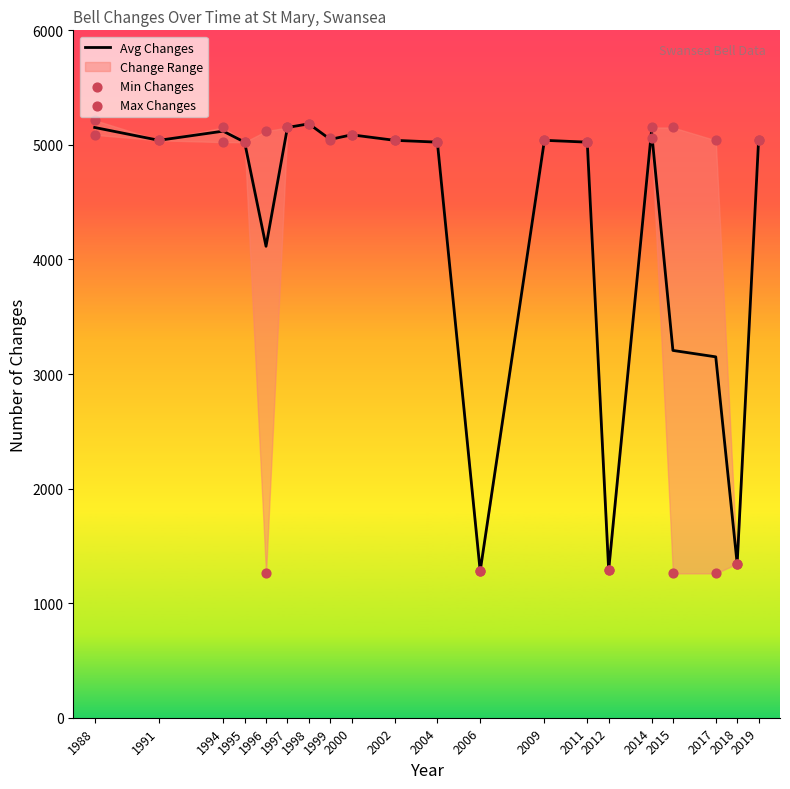

At how many categories does at least one series exceed 1878?

17